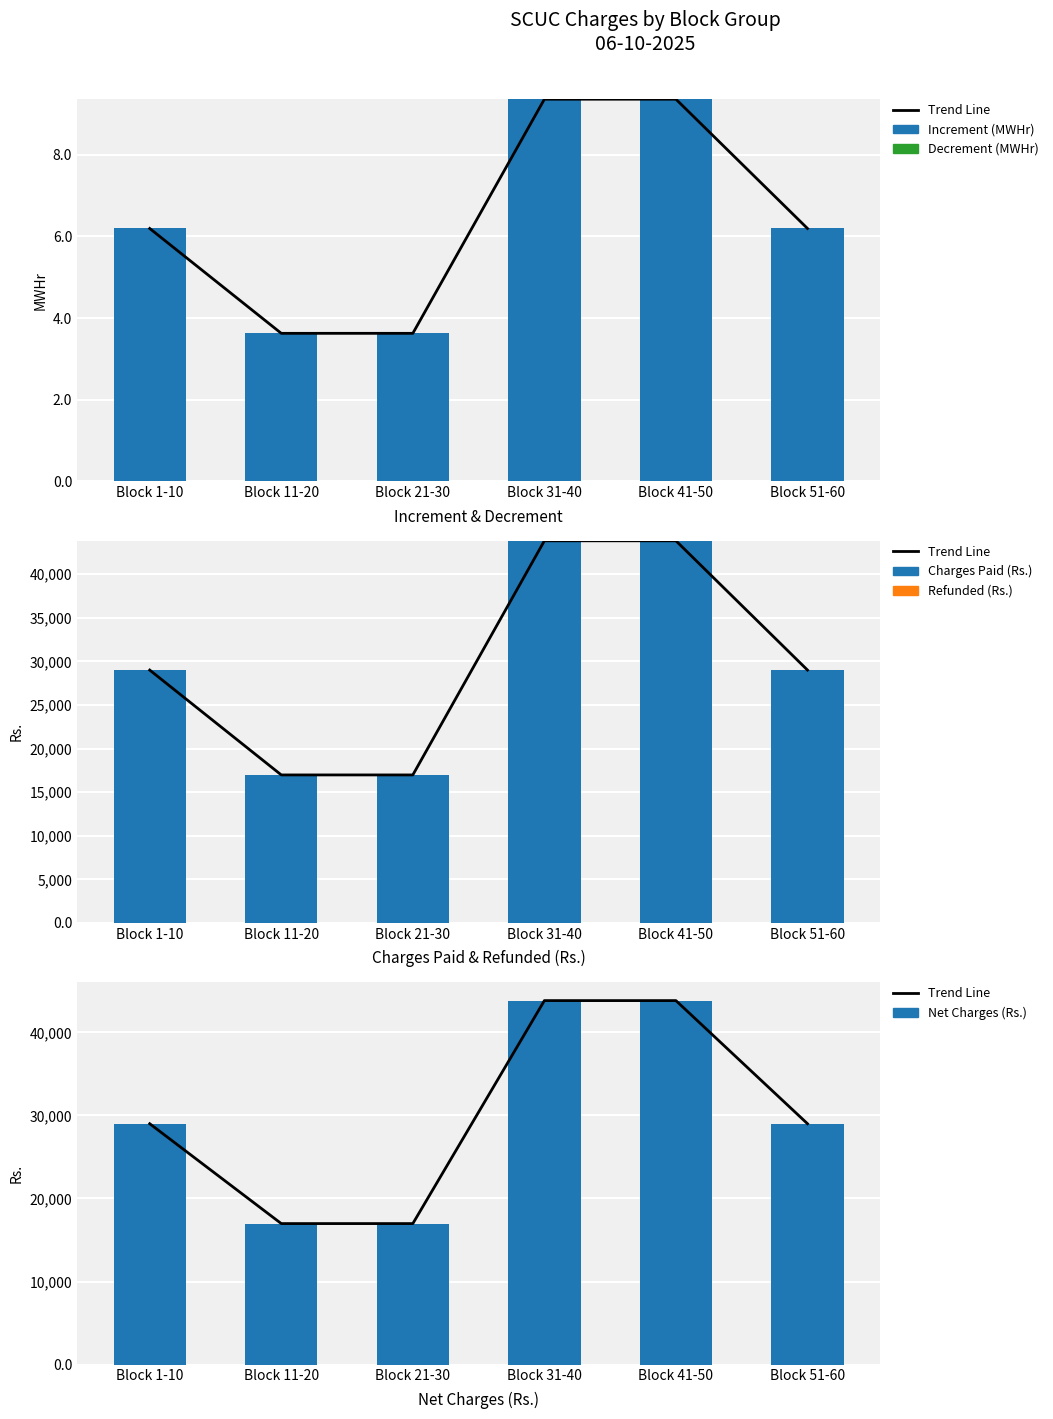

Which has a higher value, Block 11-20 or Block 1-10?

Block 1-10